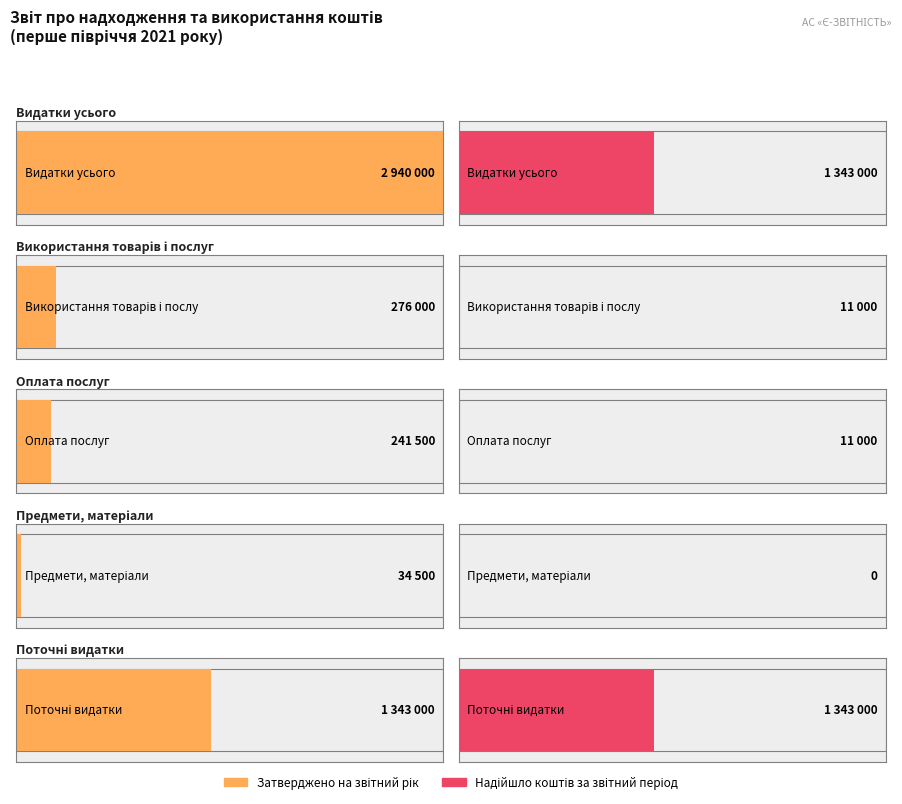

Which series has the widest spread of values?

Затверджено на звітний рік